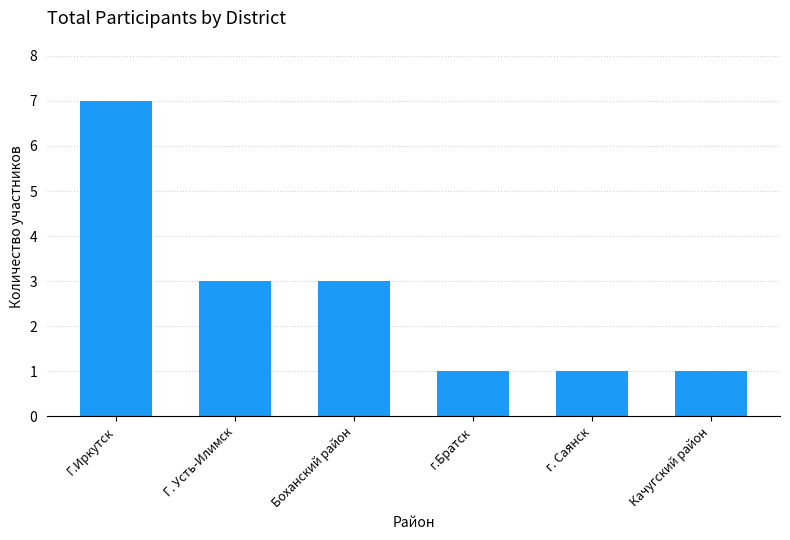

Count the number of categories in the chart.

6